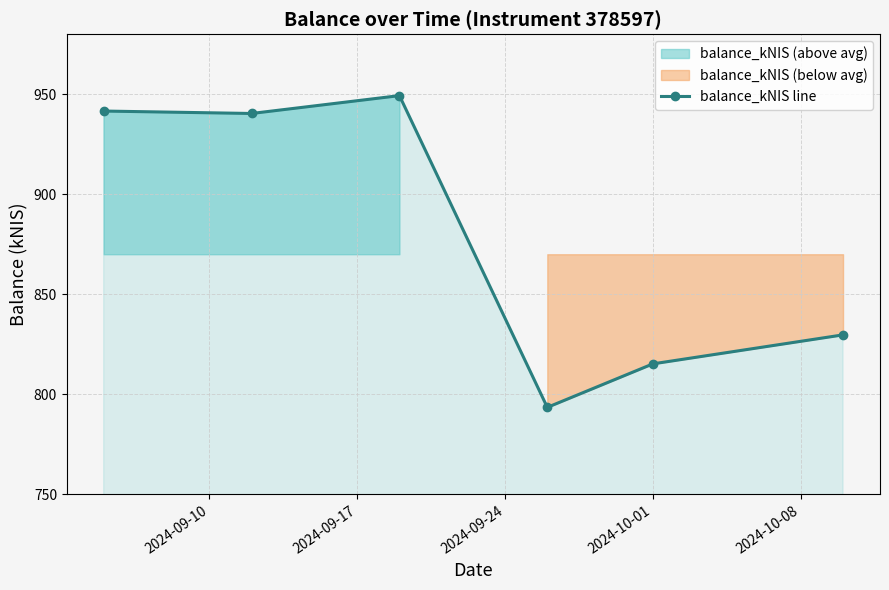

What is the lowest value of the balance_kNIS line series?

793.5